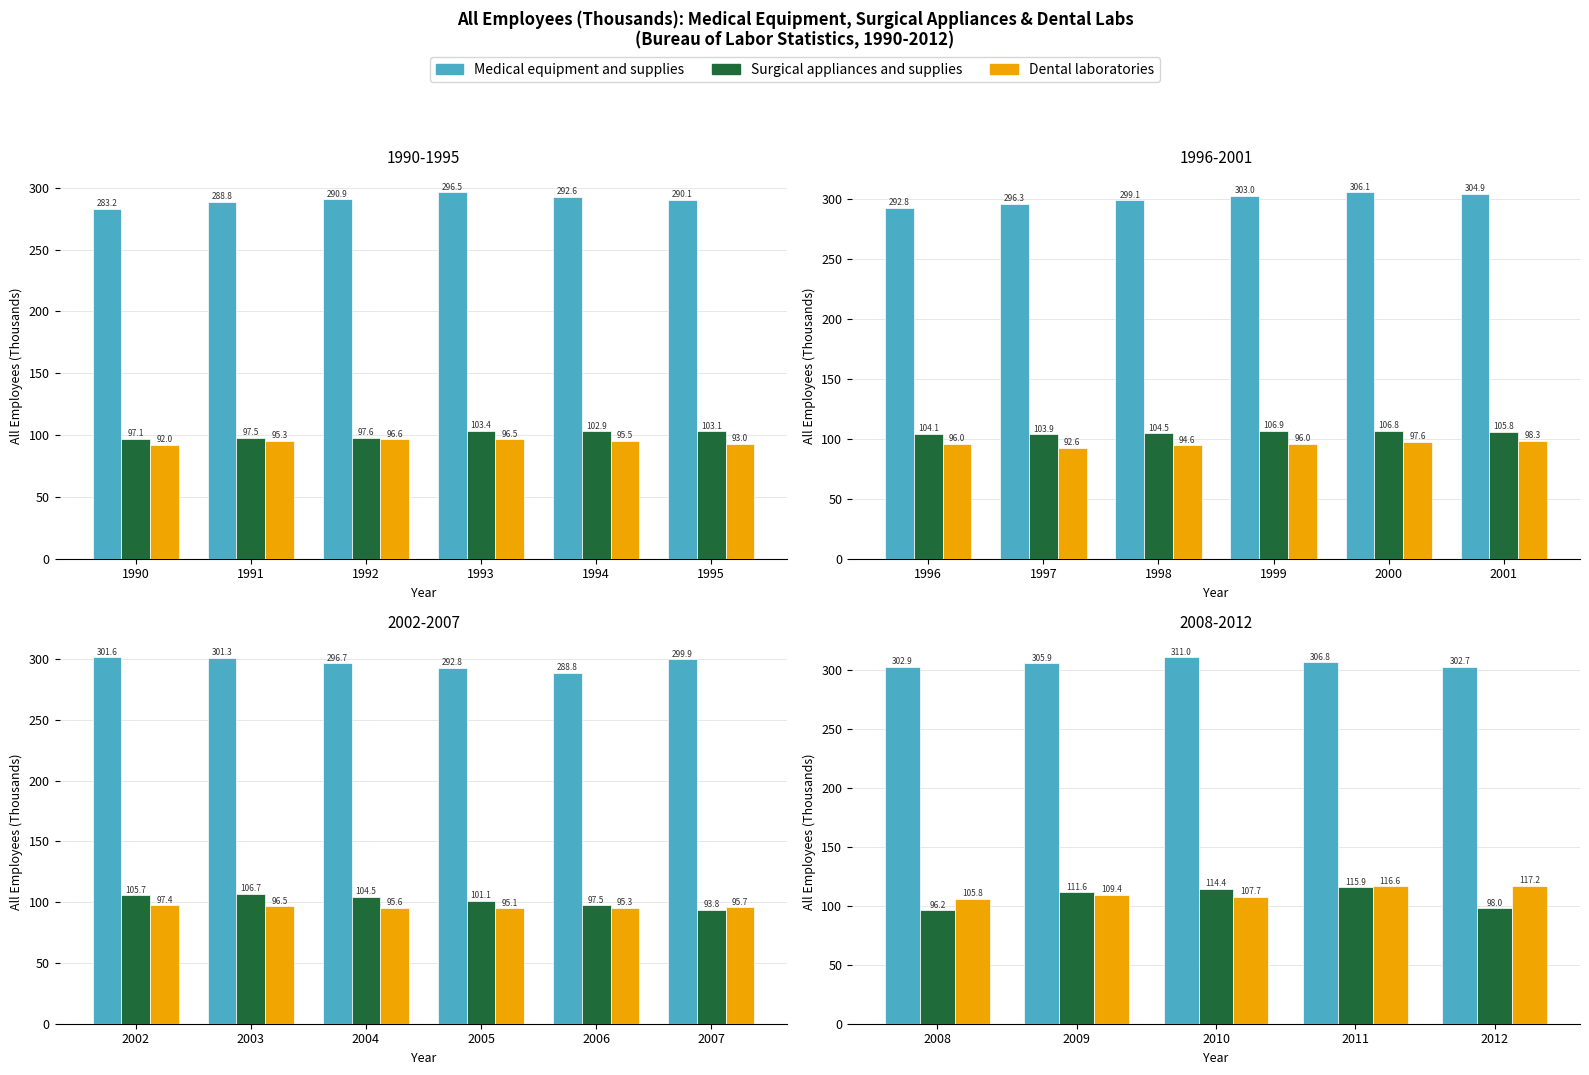

At 2010, list the series in order from smallest to largest.

Dental laboratories, Surgical appliances and supplies, Medical equipment and supplies